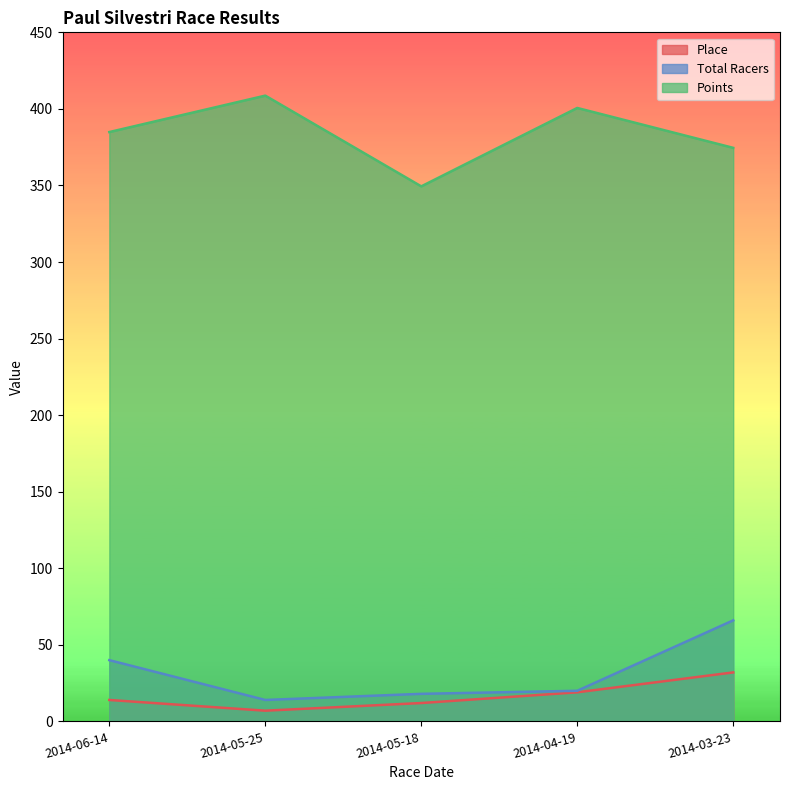

What position from the right is 2014-06-14?

5